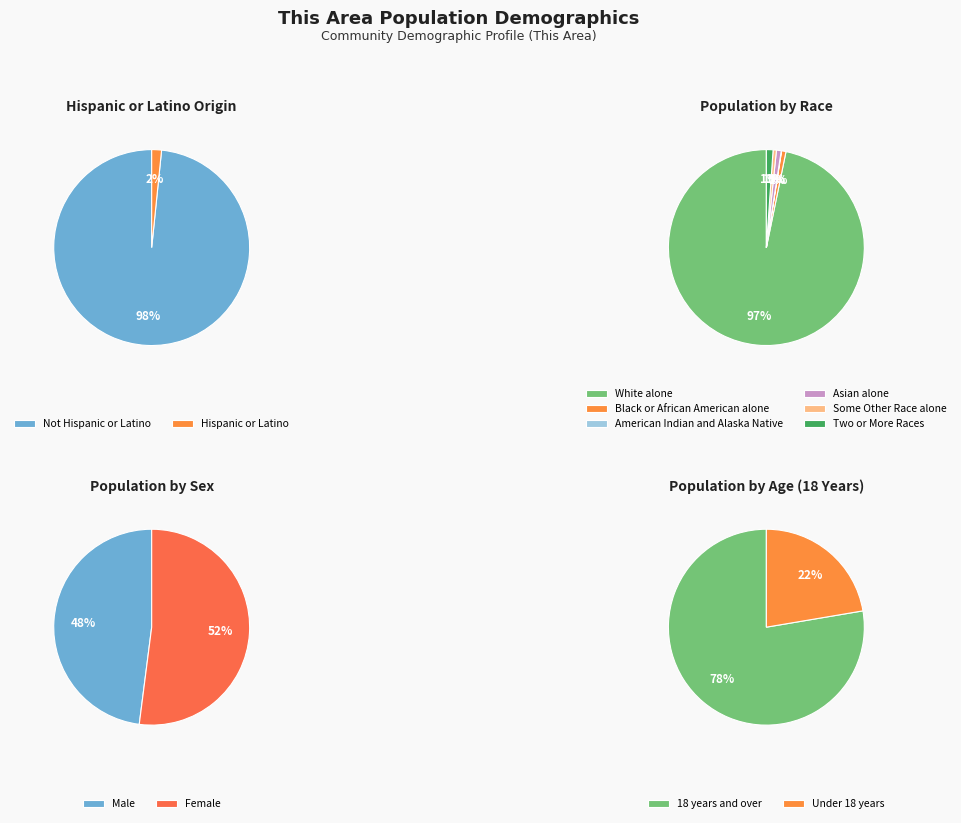

What is the largest slice in the pie chart?

Not Hispanic or Latino